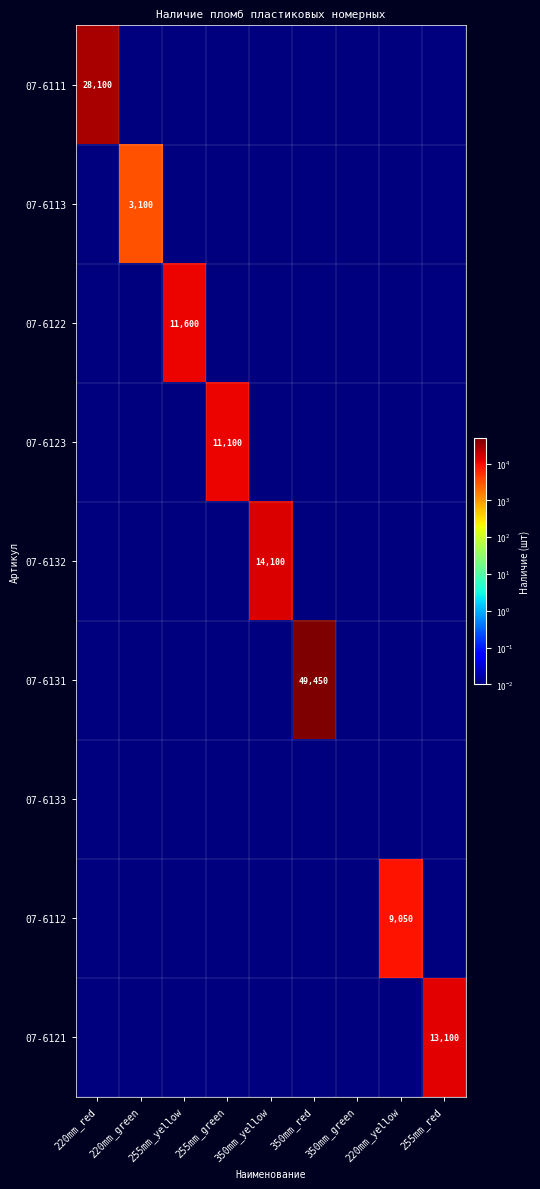

Which category has the highest value in the 07-6123 series?

255mm_green